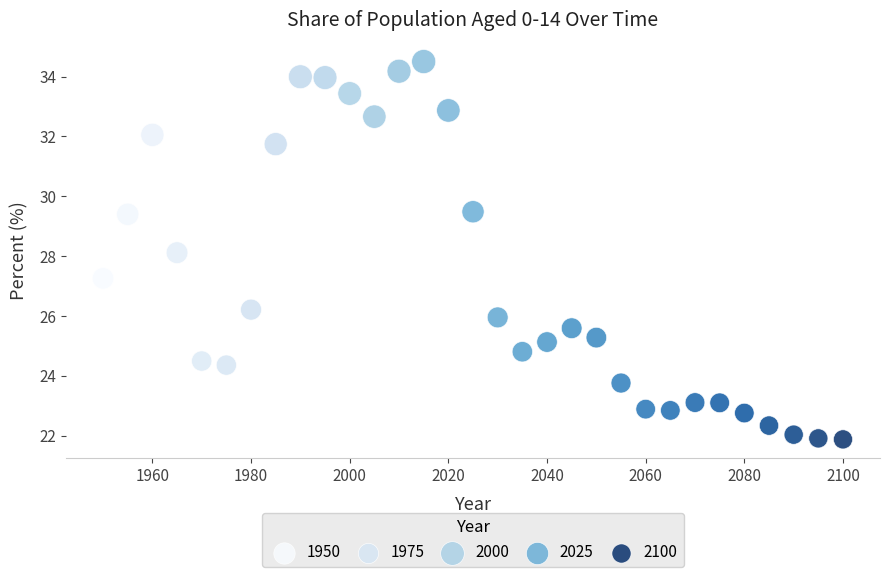

What is the range of Y values (max minus min)?

12.6